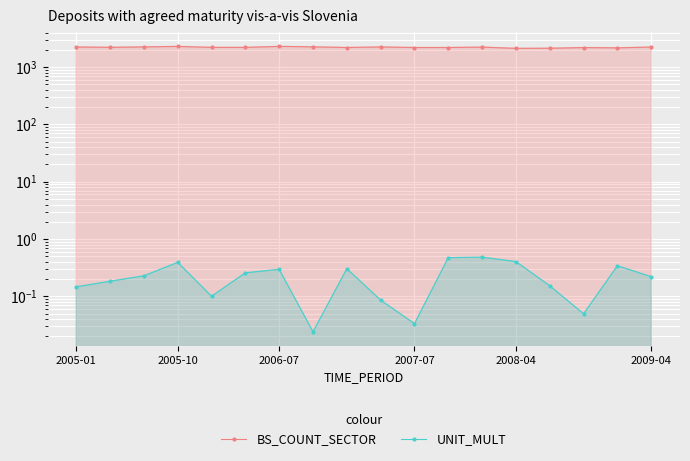

Which category has the lowest value in the UNIT_MULT series?

7